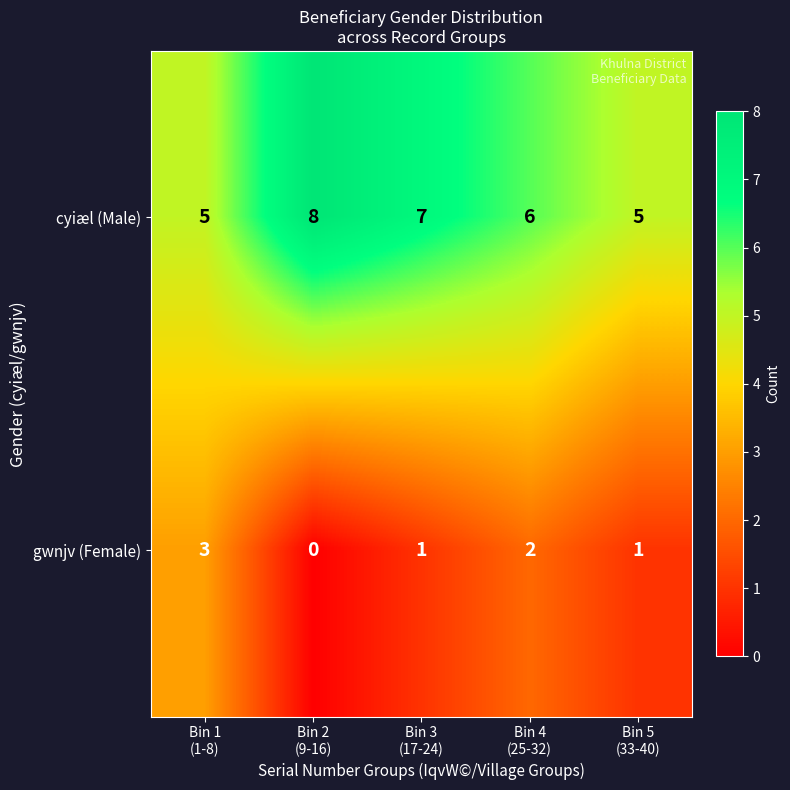

Count the cyiæl (Male) values in the range 5 to 7.

4